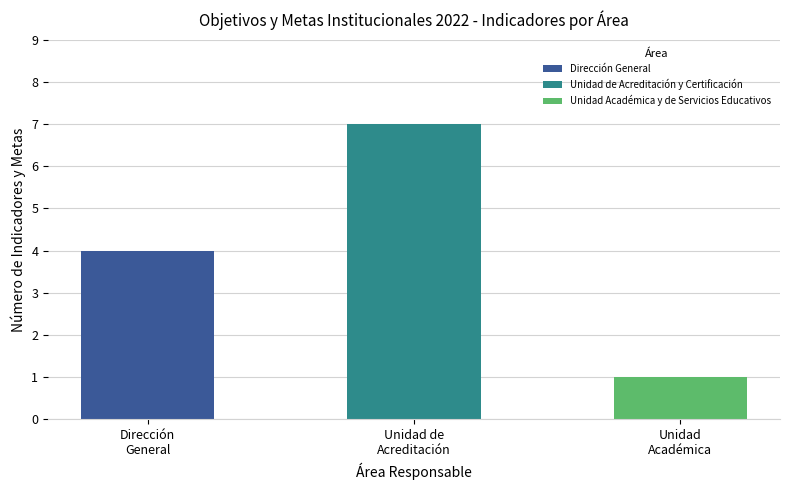

How many series are shown in this chart?

1